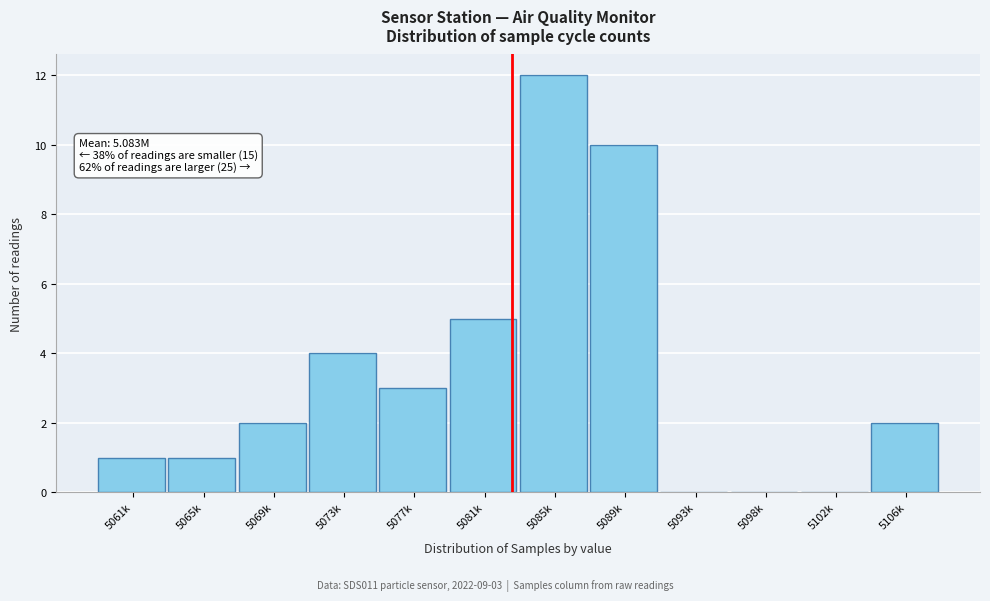

Reading left to right, extract all data points from this chart.

5061k=1	5065k=1	5069k=2	5073k=4	5077k=3	5081k=5	5085k=12	5089k=10	5093k=0	5098k=0	5102k=0	5106k=2